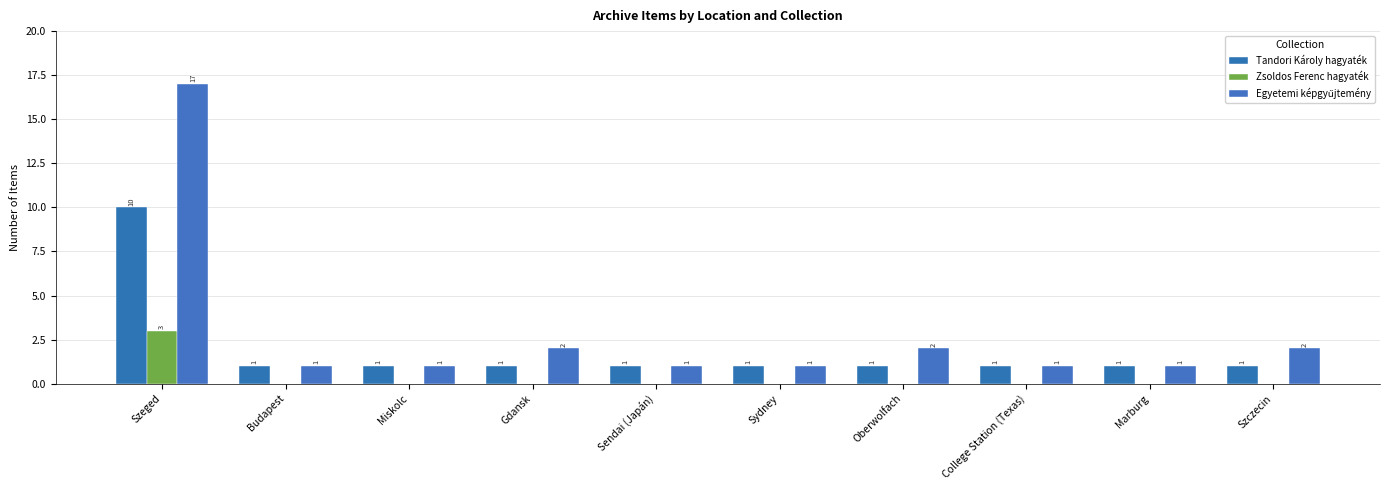

Reading left to right, what are all the values shown in this chart?

Tandori Károly hagyaték: 10	1	1	1	1	1	1	1	1	1
Zsoldos Ferenc hagyaték: 3	0	0	0	0	0	0	0	0	0
Egyetemi képgyűjtemény: 17	1	1	2	1	1	2	1	1	2